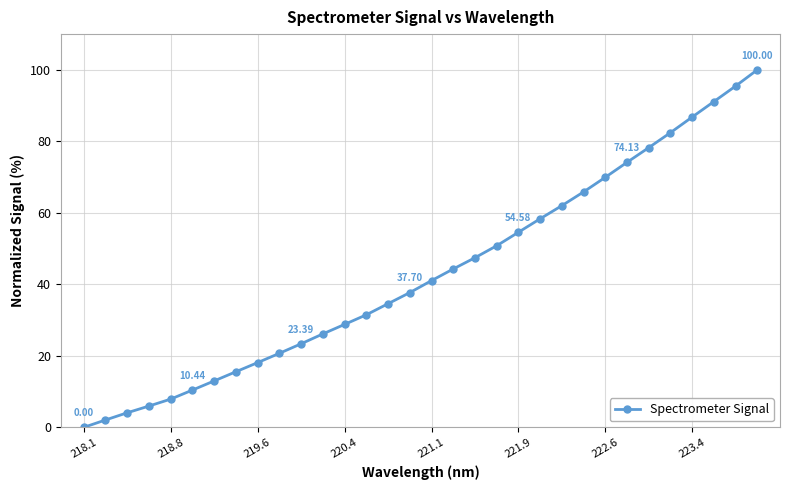

What is the difference between the second highest and minimum values?

95.5